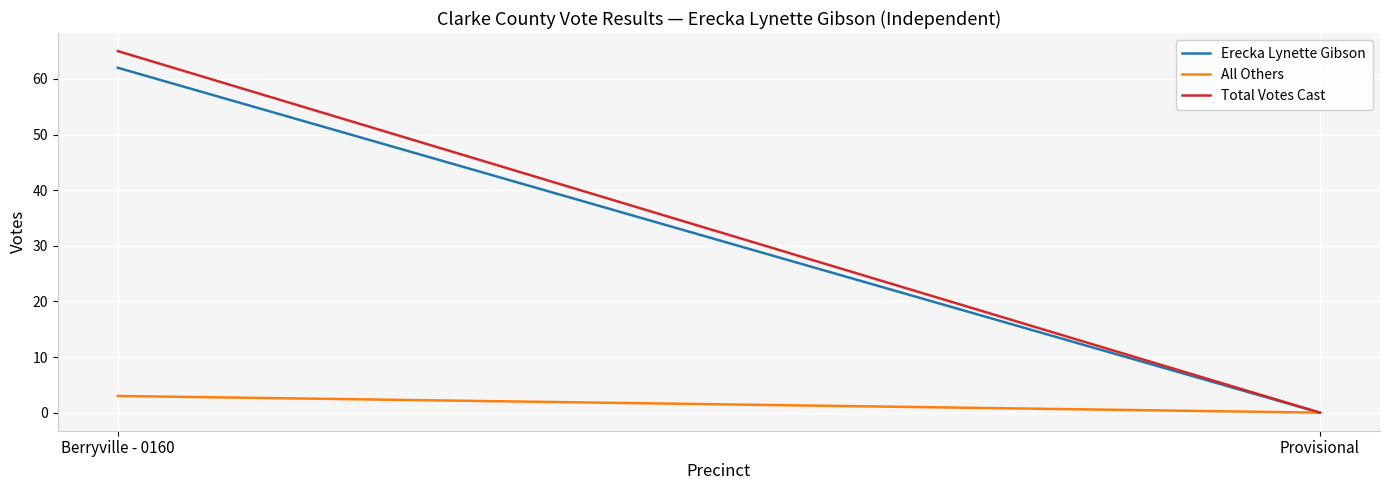

Reading right to left, list all the values displayed in this chart.

Erecka Lynette Gibson: 0	62
All Others: 0	3
Total Votes Cast: 0	65